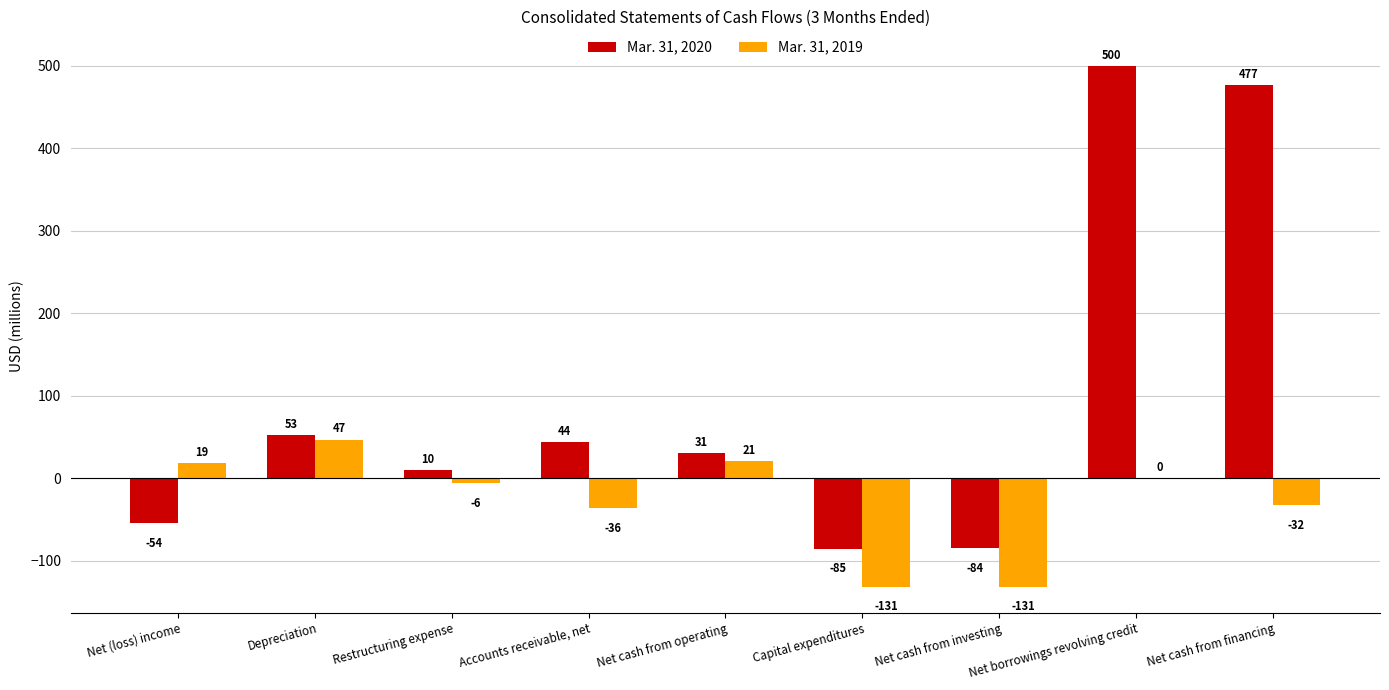

What is the sum of the Mar. 31, 2020 values at Restructuring expense and Net cash from financing?

487